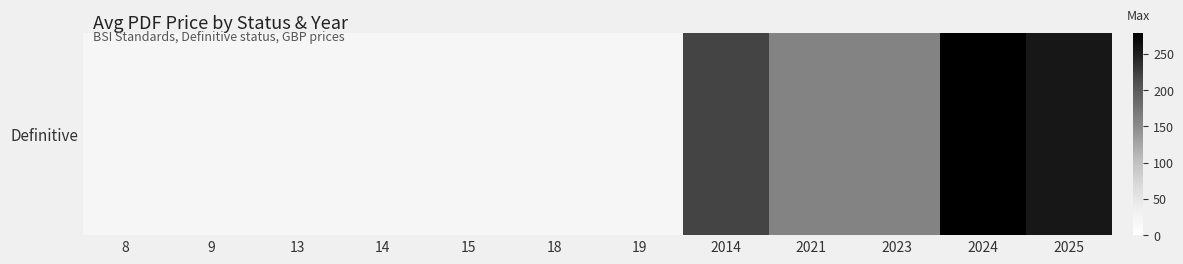

The chart shows a value of 158.0 at 2023. True or false?

True